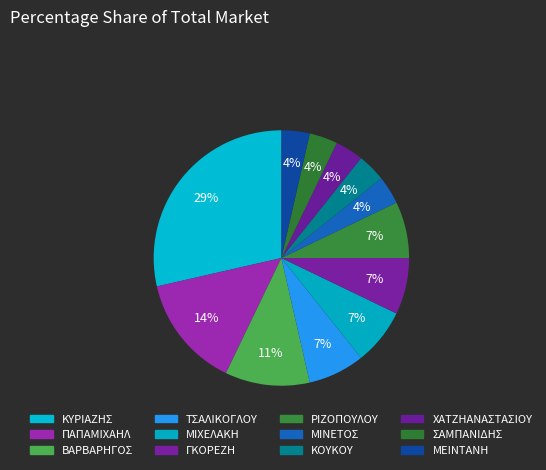

Rank the categories by value from lowest to highest.

ΜΙΝΕΤΟΣ, ΚΟΥΚΟΥ, ΧΑΤΖΗΑΝΑΣΤΑΣΙΟΥ, ΣΑΜΠΑΝΙΔΗΣ, ΜΕΙΝΤΑΝΗ, ΤΣΑΛΙΚΟΓΛΟΥ, ΜΙΧΕΛΑΚΗ, ΓΚΟΡΕΖΗ, ΡΙΖΟΠΟΥΛΟΥ, ΒΑΡΒΑΡΗΓΟΣ, ΠΑΠΑΜΙΧΑΗΛ, ΚΥΡΙΑΖΗΣ